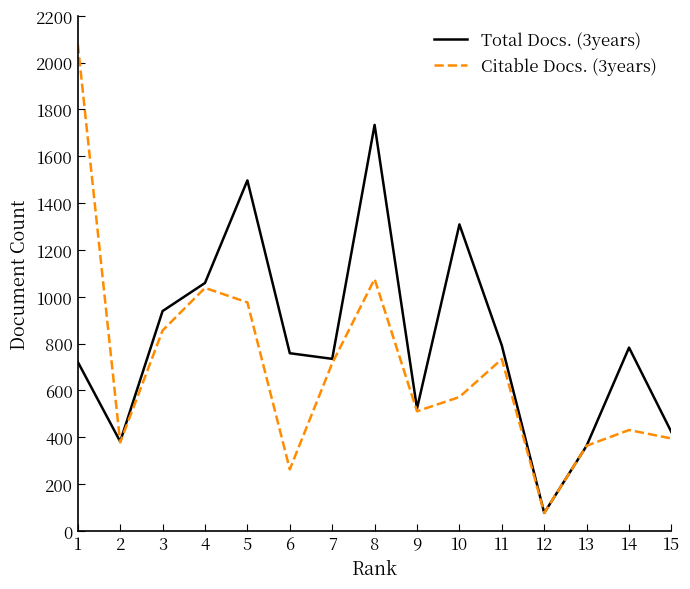

Count the number of categories in the chart.

15